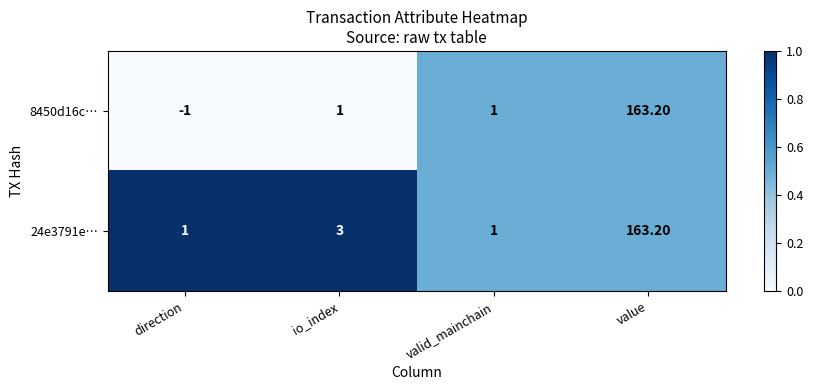

Where is 24e3791e… nearest to the value 82?

io_index